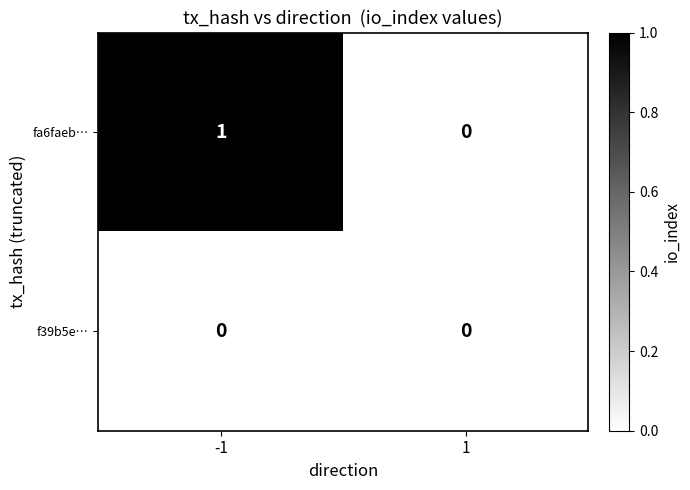

True or false: f39b5e… has a value of 0 at -1.

True